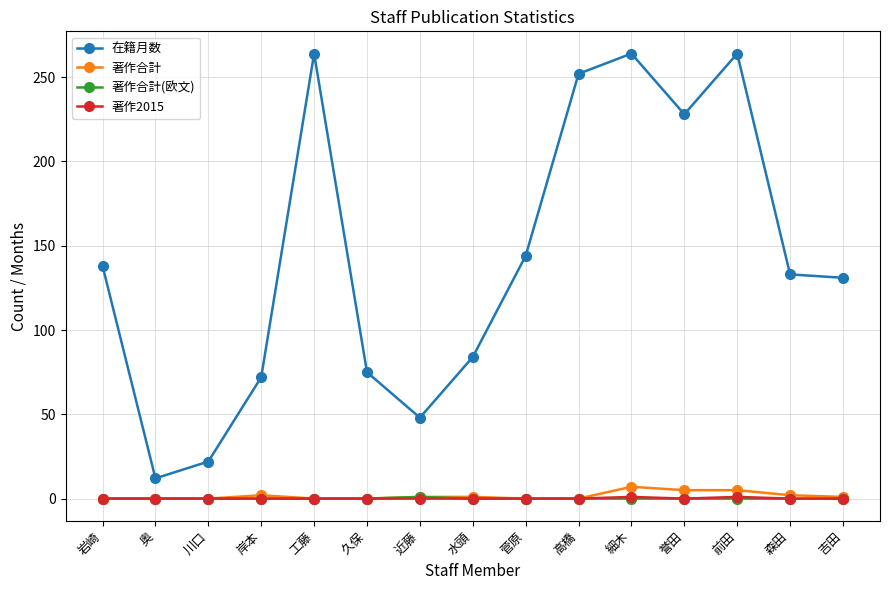

At how many categories does at least one series exceed 165?

5